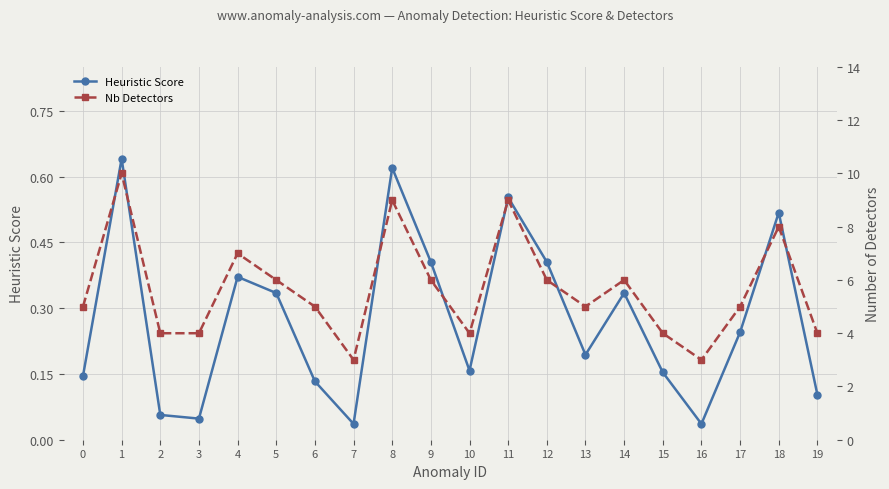

What is the maximum value for Heuristic Score?

0.6